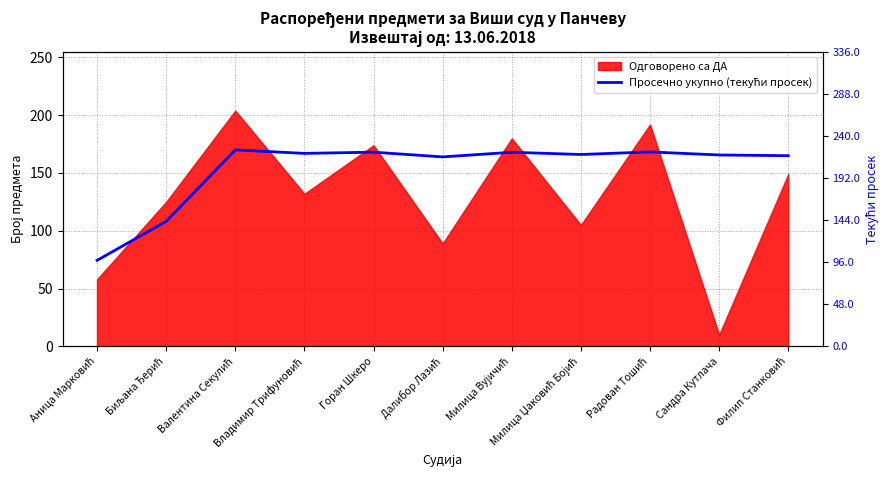

What is the smallest value displayed?

98.0